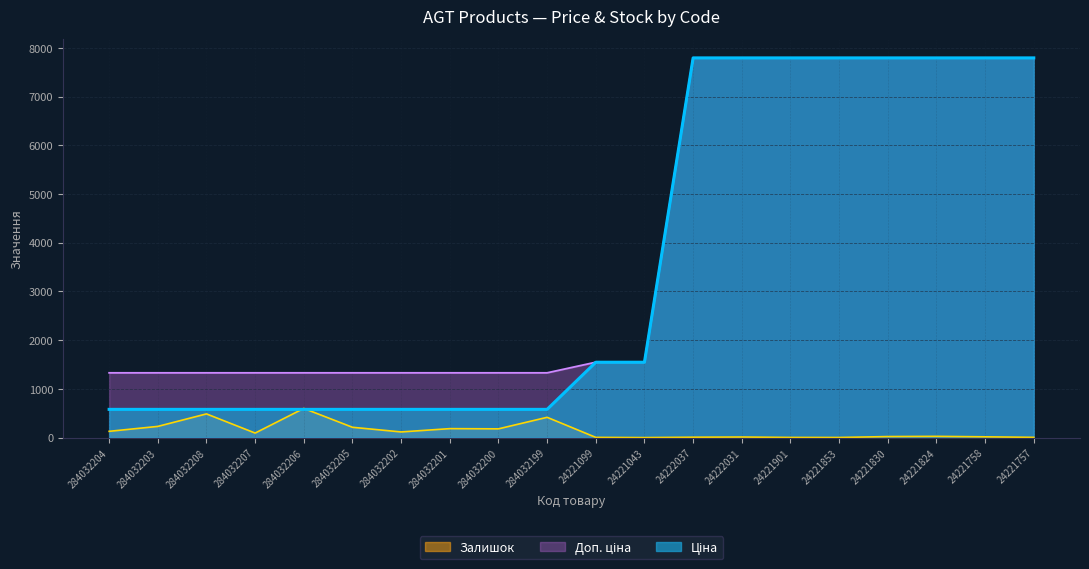

What is the label of the 8th point from the left?

284032201